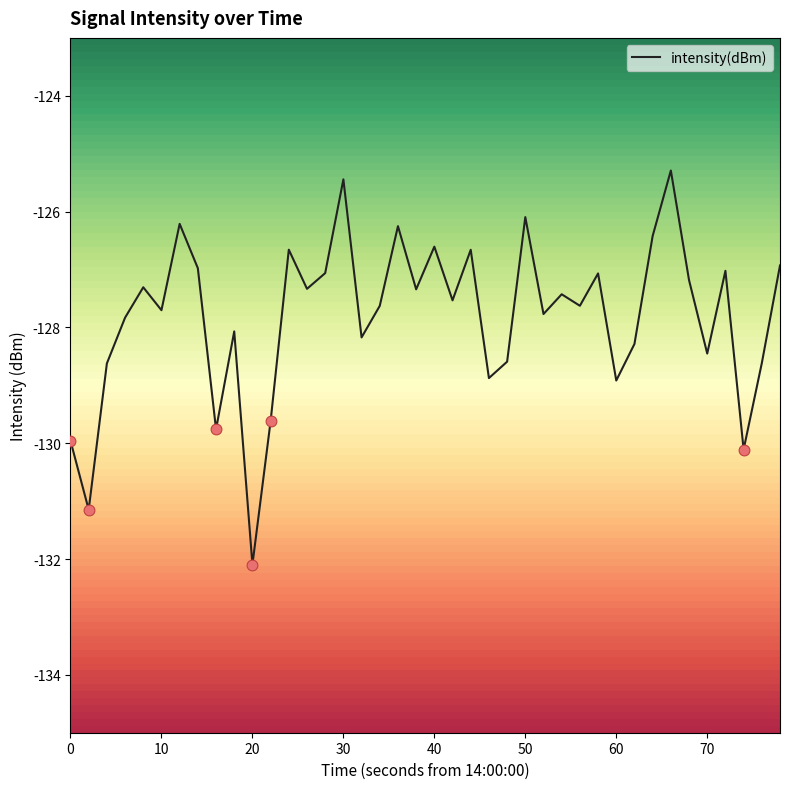

What is the difference between the maximum and minimum values?

6.8